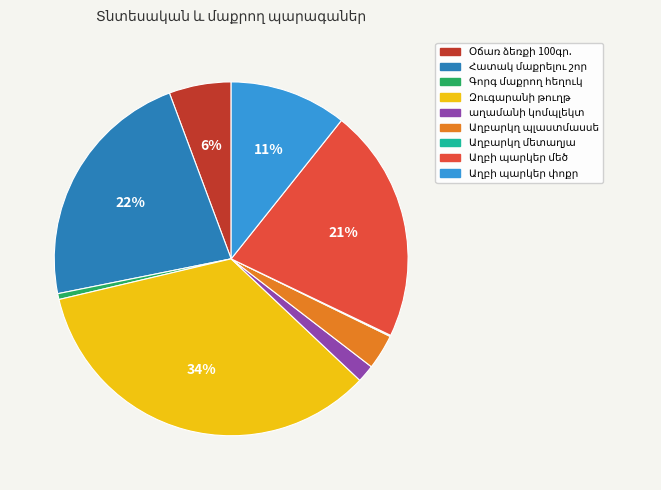

To the nearest percent, what is the average slice percentage?

11%